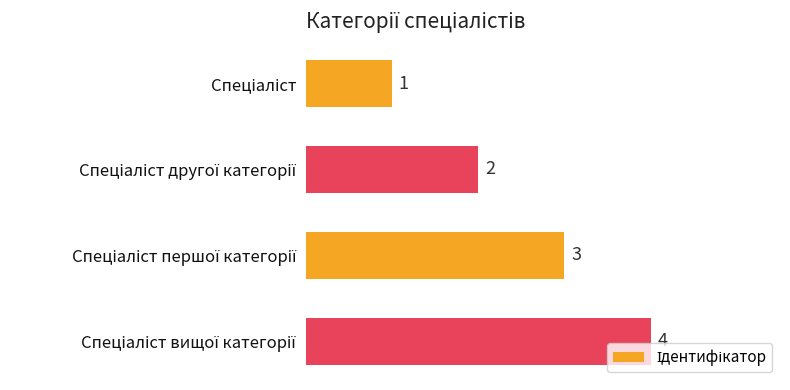

Count the values in the range 2 to 4.

3